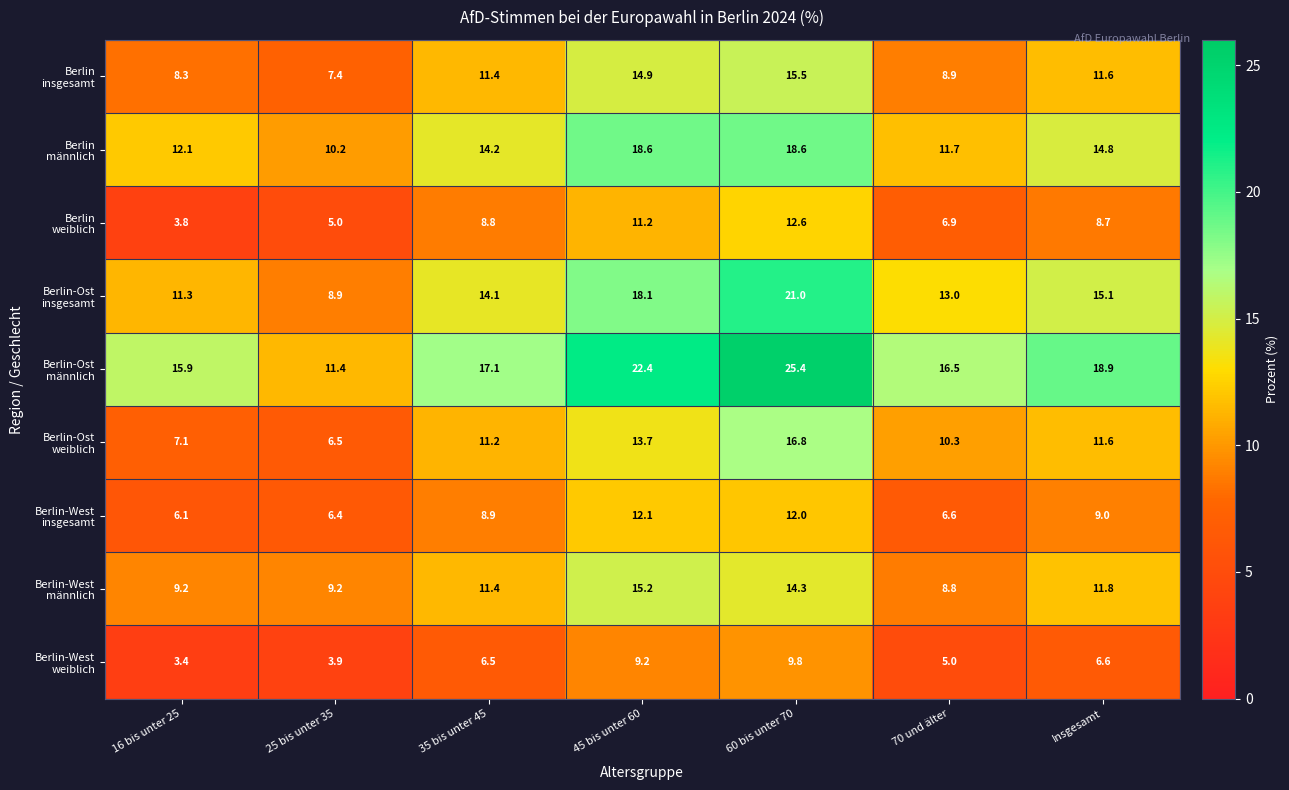

Count the number of categories in the chart.

7